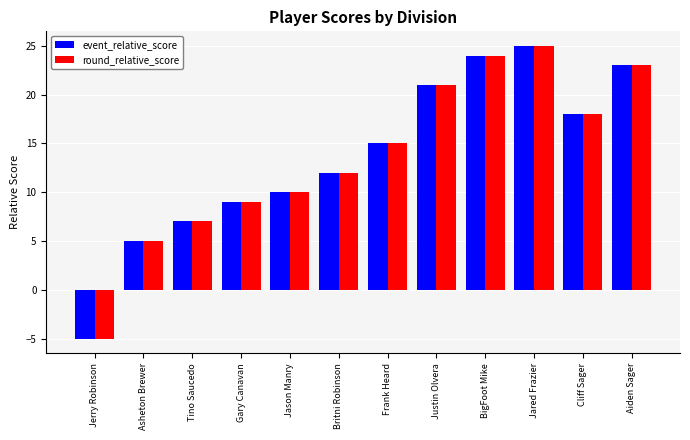

What is the approximate value of round_relative_score at Aiden Sager, to the nearest 5?

25